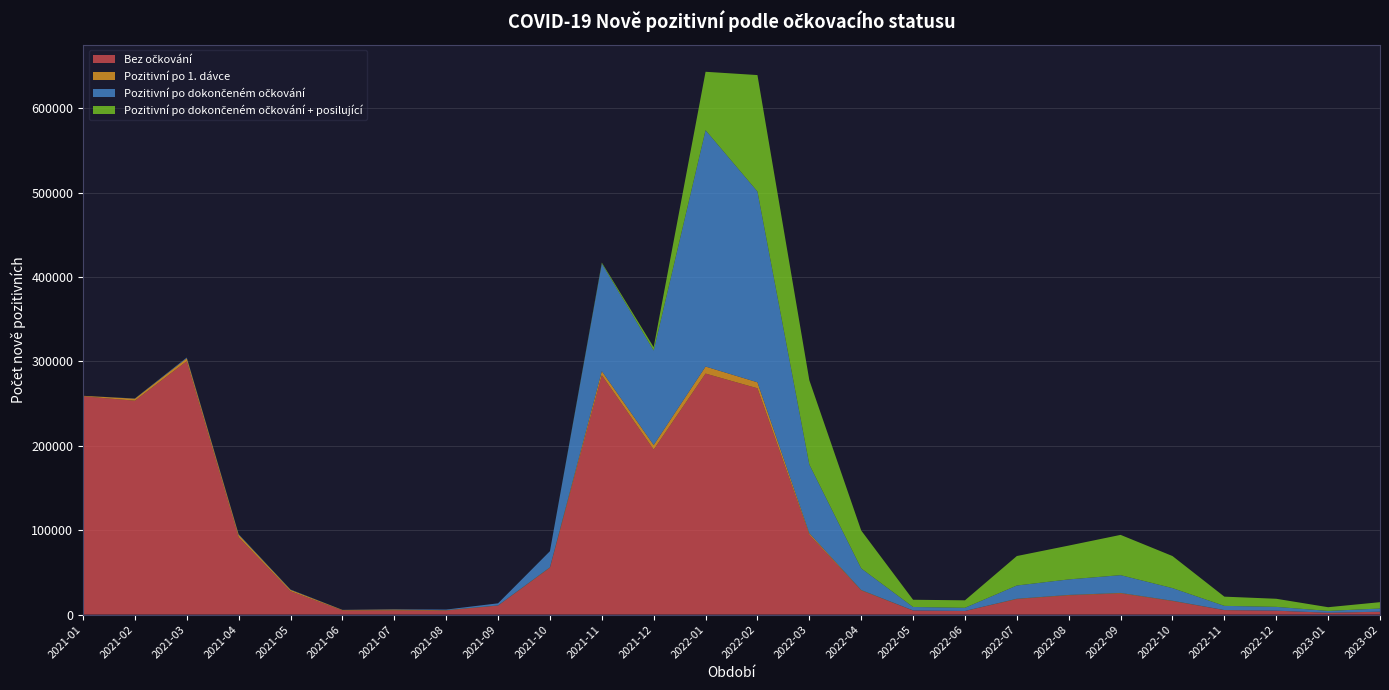

Reading left to right, list all the values displayed in this chart.

Bez očkování: 258761	253490	300339	91725	27682	4911	4947	4773	10678	55487	283677	195520	285639	268227	94706	28568	4802	4194	18328	22753	25052	15966	5244	4539	2108	3336
Pozitivní po 1. dávce: 546	2395	3498	2943	1639	561	985	449	179	503	4876	5454	8345	7099	1796	541	107	89	418	510	590	417	125	108	68	102
Pozitivní po dokončeném očkování: 0	252	842	618	385	116	356	690	2489	19140	127461	111961	280139	226148	81308	25616	4074	3740	15709	18410	21078	14987	4945	4481	2159	3742
Pozitivní po dokončeném očkování + posilující: 0	0	0	0	0	0	0	0	0	24	1184	4054	69248	137994	99998	44936	8583	8870	34921	40115	47738	38014	10929	9606	4397	7516